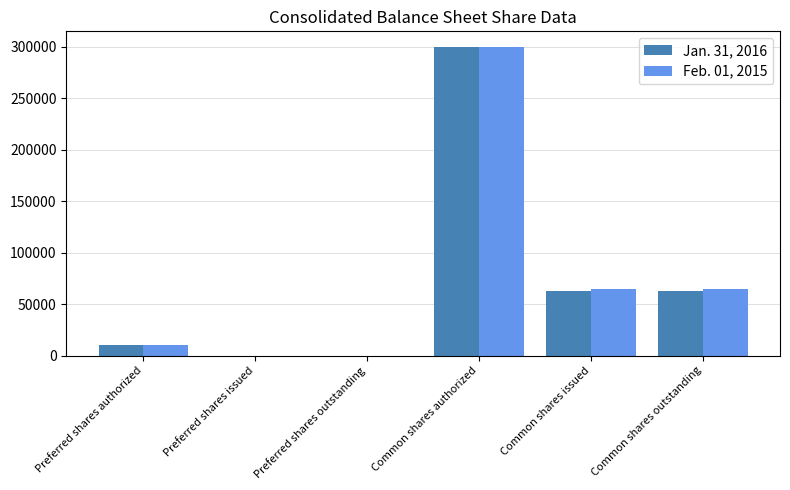

At which category is the sum across all series the highest?

Common shares authorized